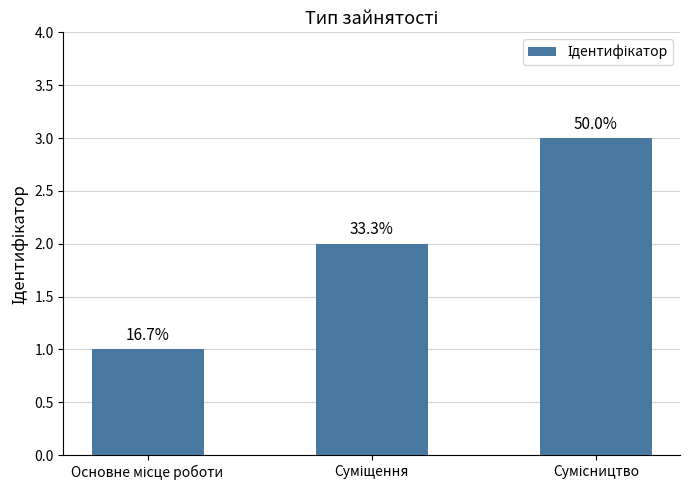

What is the average value?

2